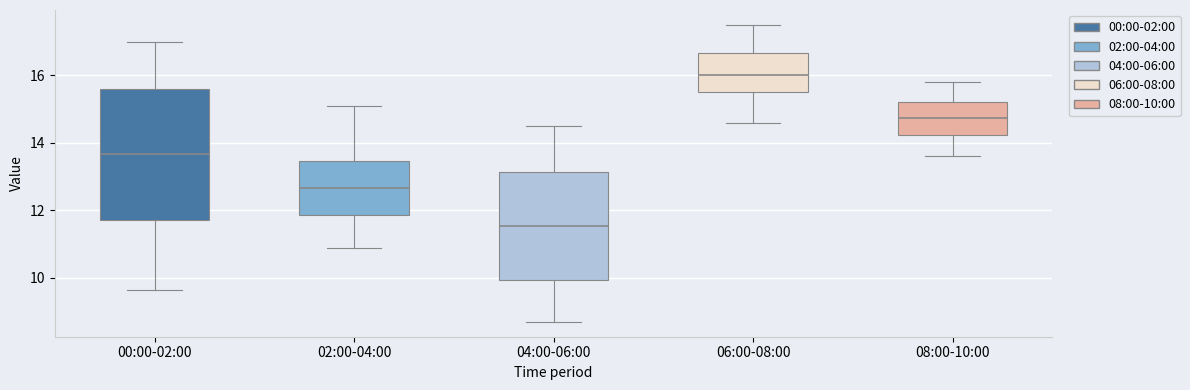

Which box's median line is the lowest?

04:00-06:00